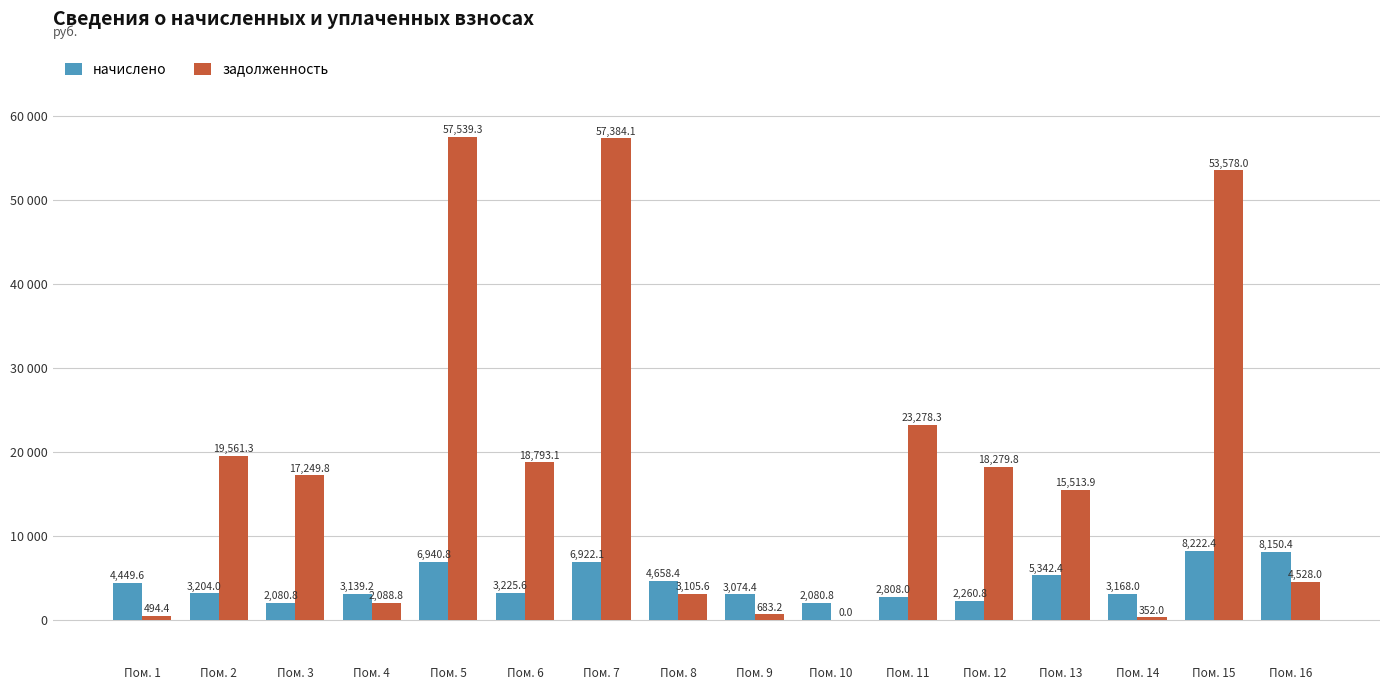

What are all the series names shown in the legend?

начислено, задолженность